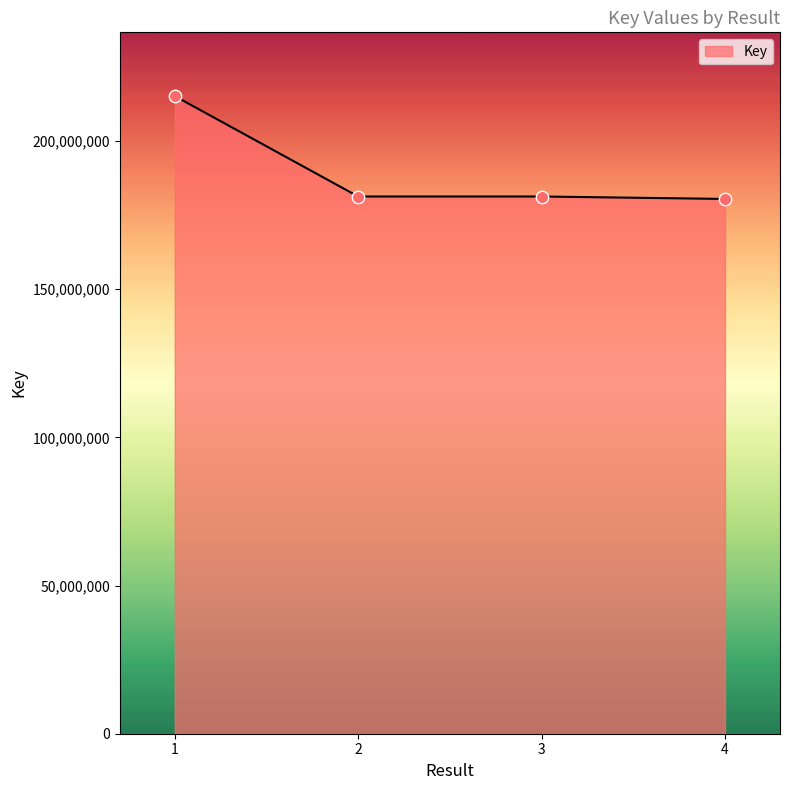

What is the change in value from 1 to 3?

-33883865